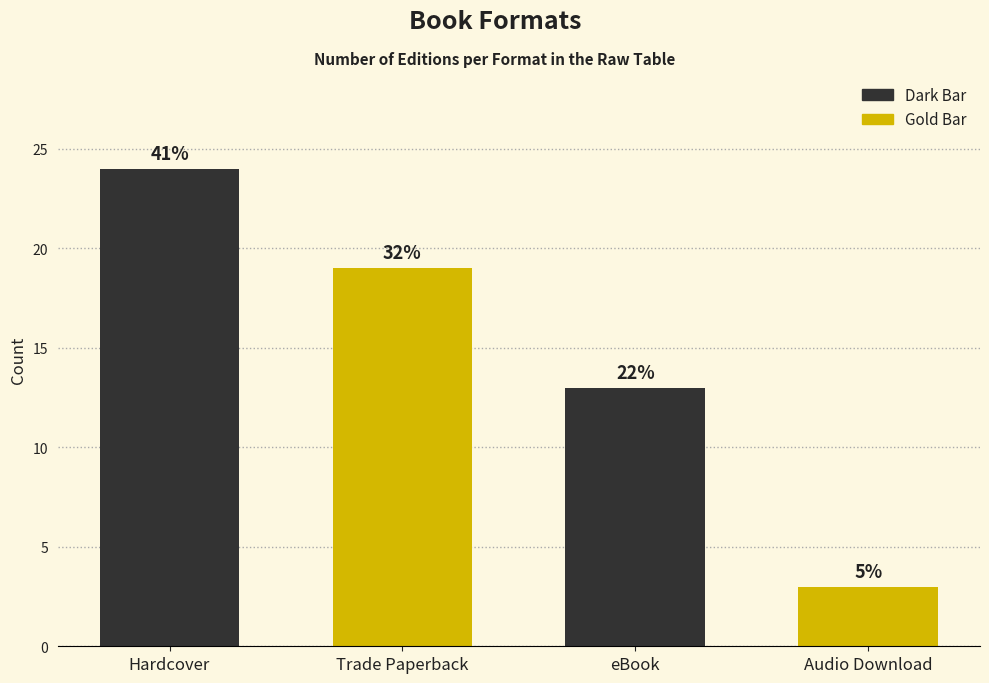

How many bars are there in total?

4